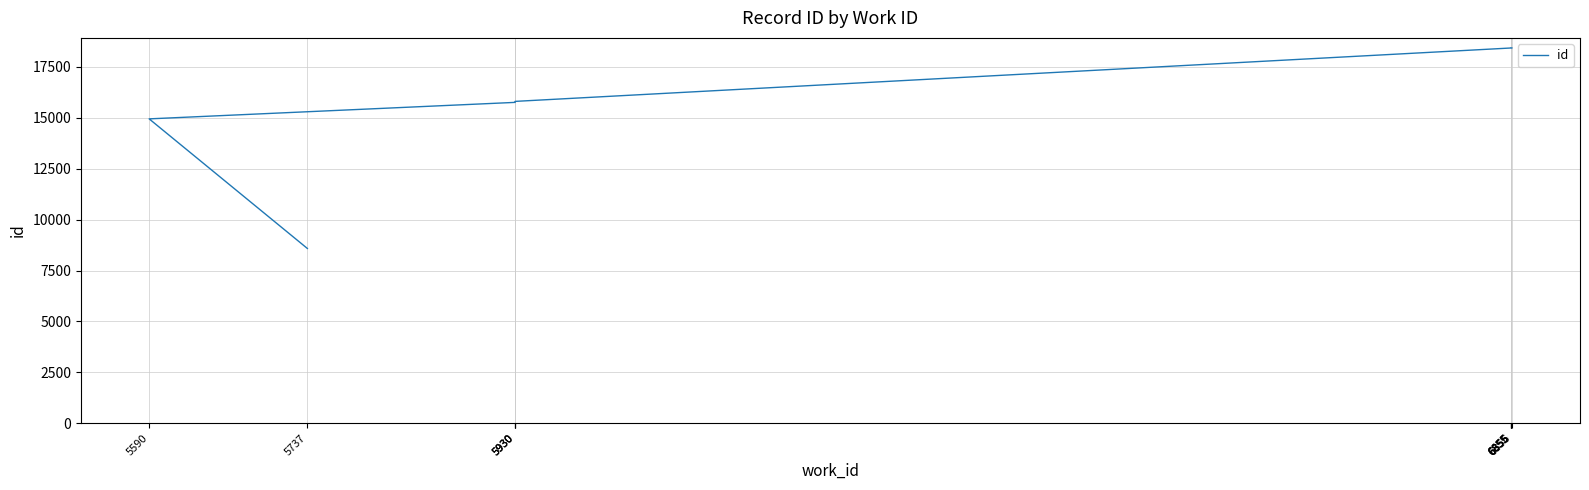

Which category has the lowest value across all series?

5737